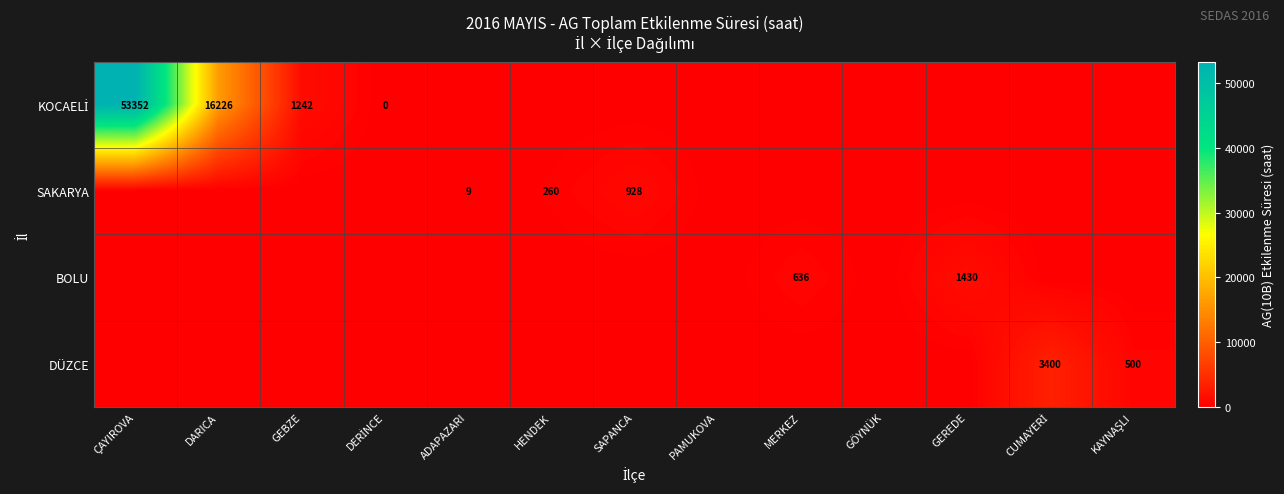

Is it true that DÜZCE equals 500.4 at KAYNAŞLI?

True